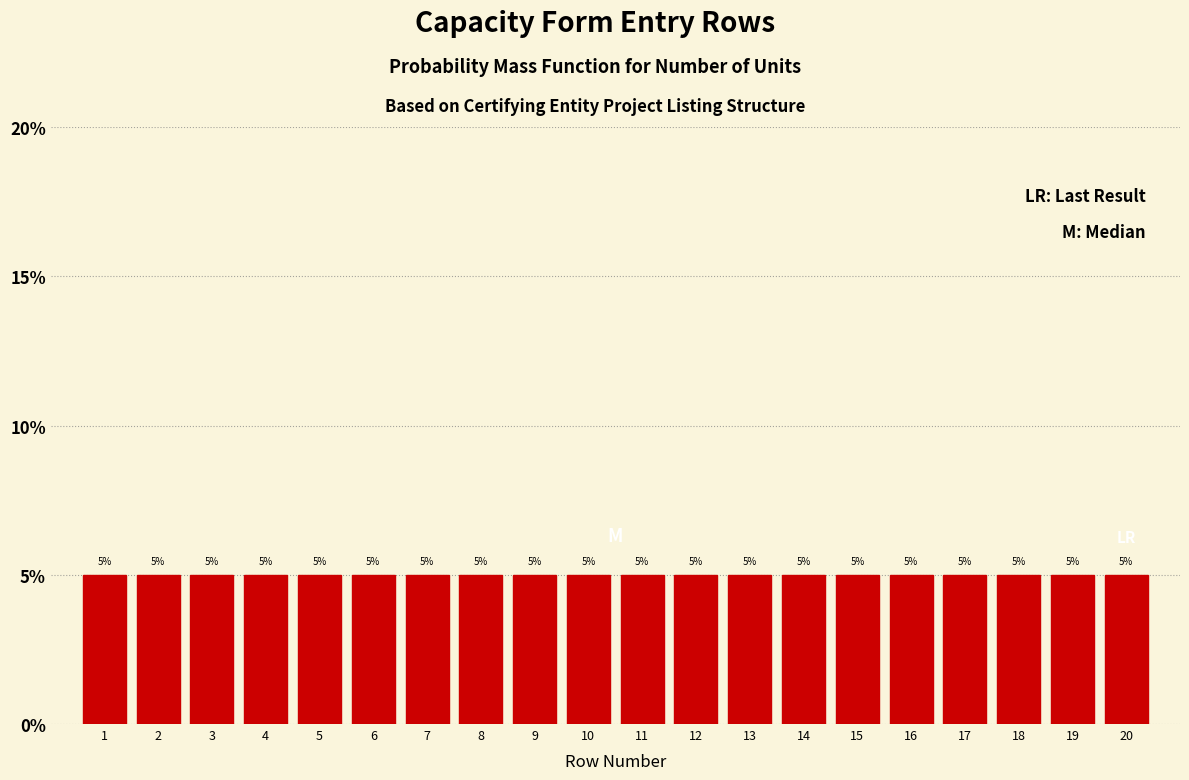

Reading left to right, list every bar in this chart as the range it spans on the x-axis followed by its height.

0.5 to 1.5: 5
1.5 to 2.5: 5
2.5 to 3.5: 5
3.5 to 4.5: 5
4.5 to 5.5: 5
5.5 to 6.5: 5
6.5 to 7.5: 5
7.5 to 8.5: 5
8.5 to 9.5: 5
9.5 to 10.5: 5
10.5 to 11.5: 5
11.5 to 12.5: 5
12.5 to 13.5: 5
13.5 to 14.5: 5
14.5 to 15.5: 5
15.5 to 16.5: 5
16.5 to 17.5: 5
17.5 to 18.5: 5
18.5 to 19.5: 5
19.5 to 20.5: 5